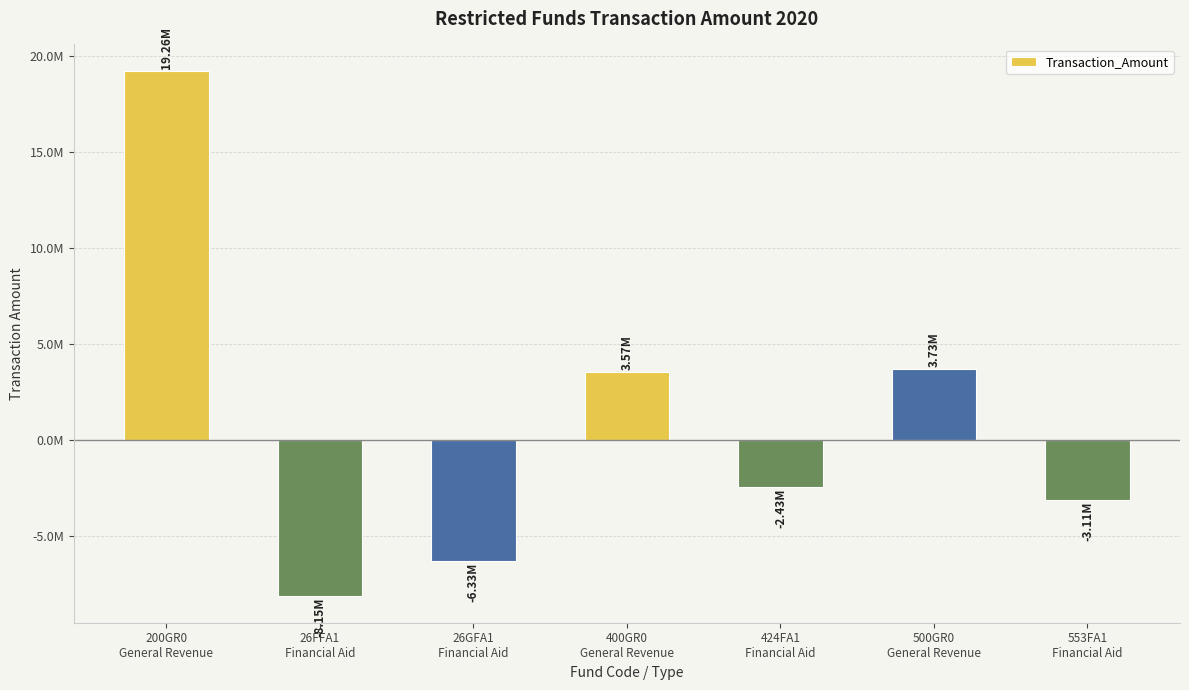

What is the difference between the maximum and minimum values?

27405329